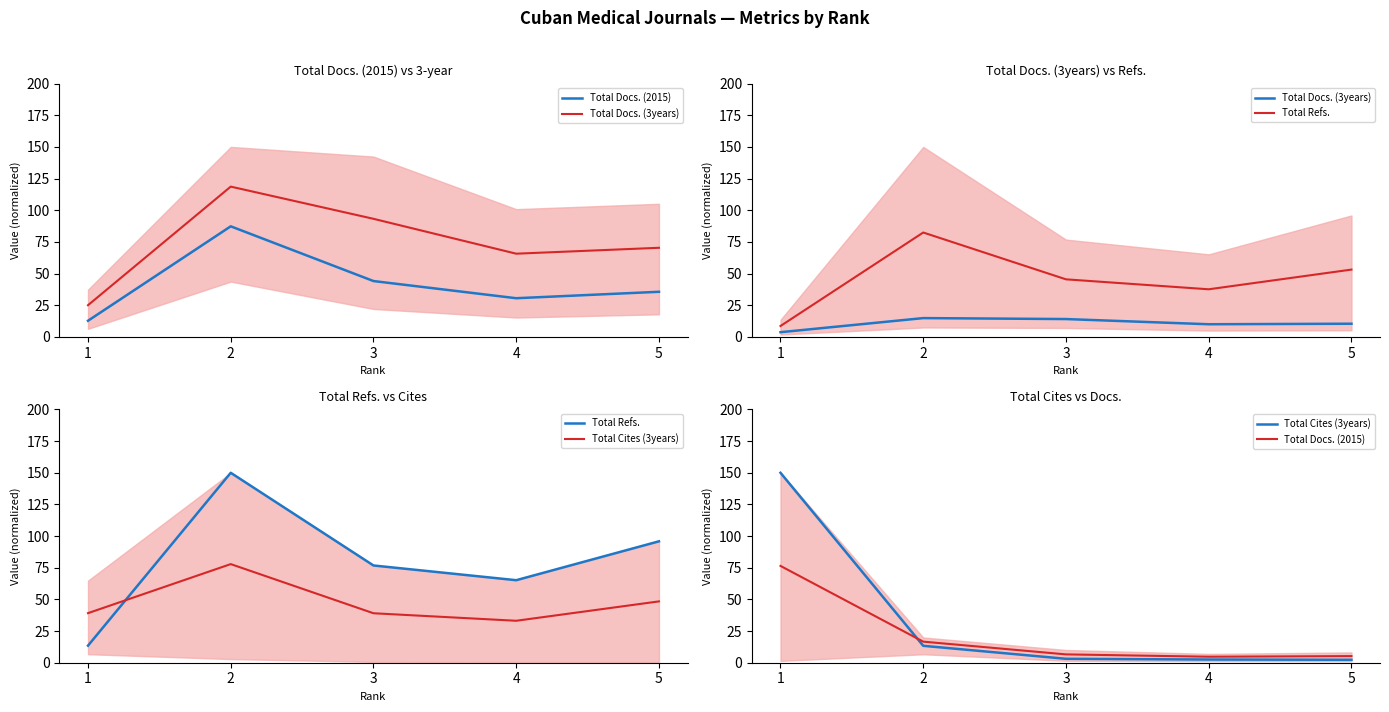

Reading right to left, what are all the values shown in this chart?

Total Docs. (2015): 5.2	4.7	6.6	16.6	76.5
Total Docs. (3years): 10.4	10.0	14.1	14.8	3.7
Total Refs.: 95.9	65.2	76.8	150.0	13.5
Total Cites (3years): 2.3	2.5	3.1	13.4	150.0